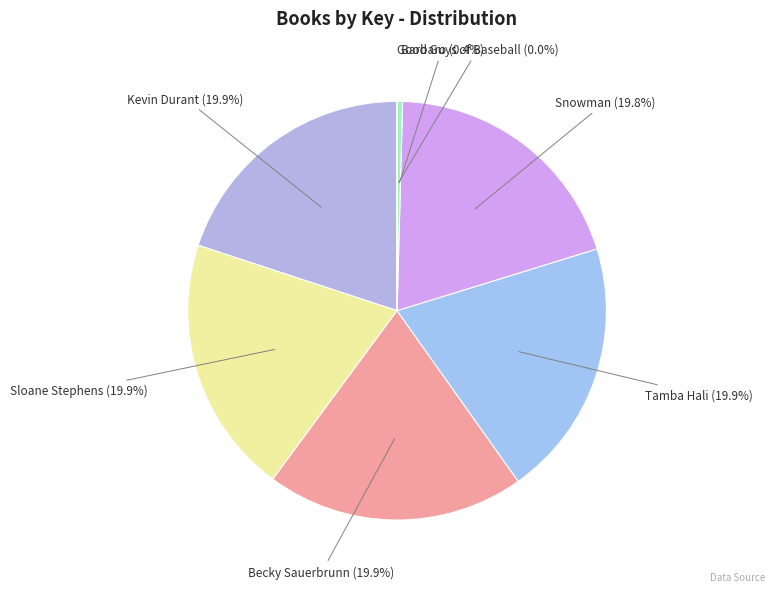

What percentage is the Sloane Stephens slice, to the nearest percent?

20%